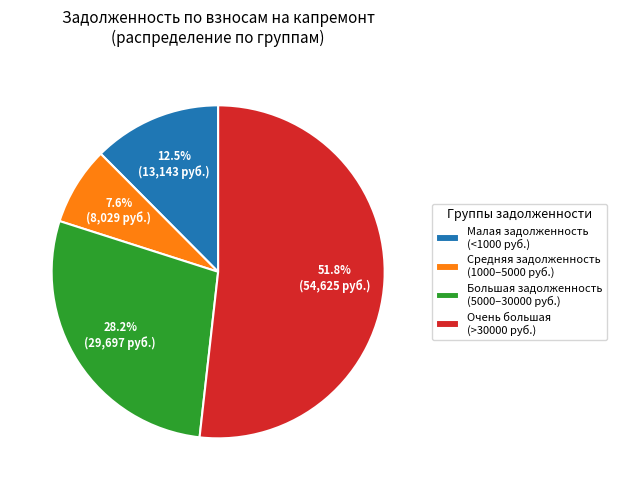

How many slices are in this pie chart?

4